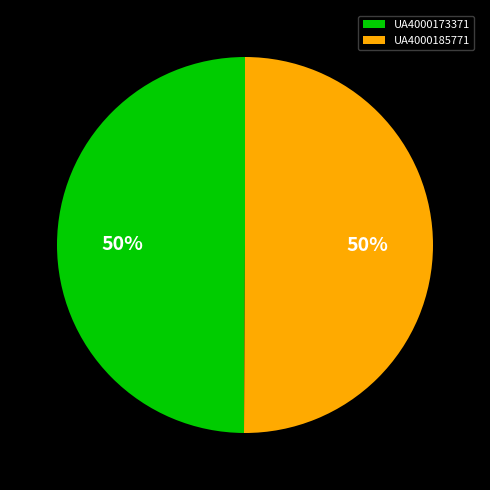

Count the number of slices in the pie.

2